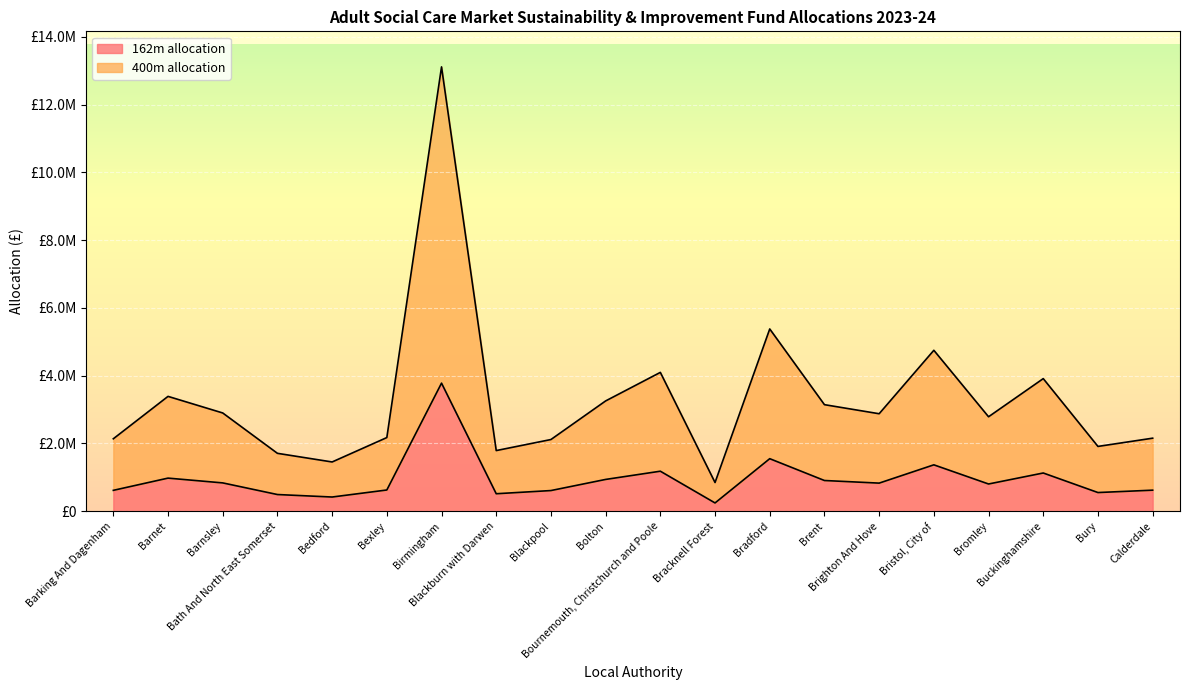

True or false: 162m allocation and 400m allocation cross at least once.

False